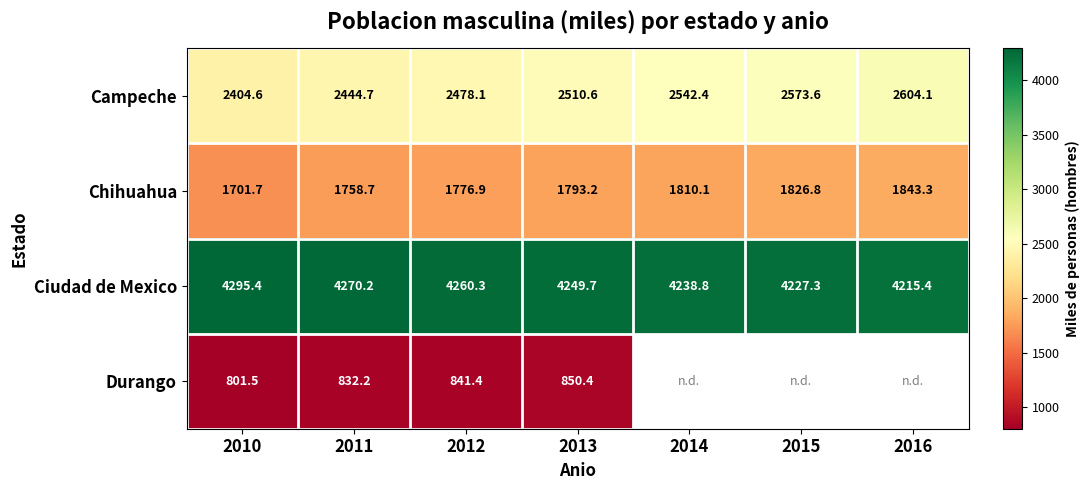

What is the average value of the Chihuahua series?

1787.2